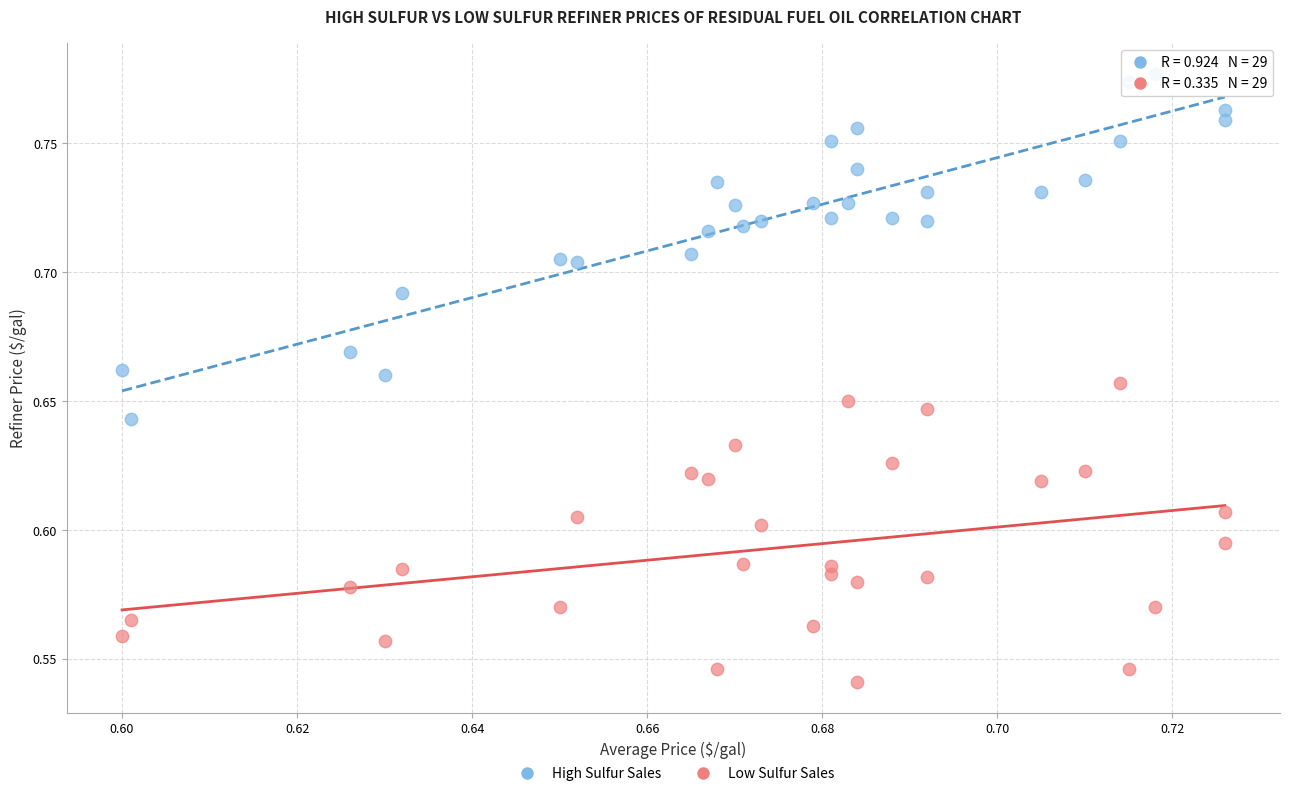

What are all the series names shown in the legend?

High Sulfur Sales, Low Sulfur Sales